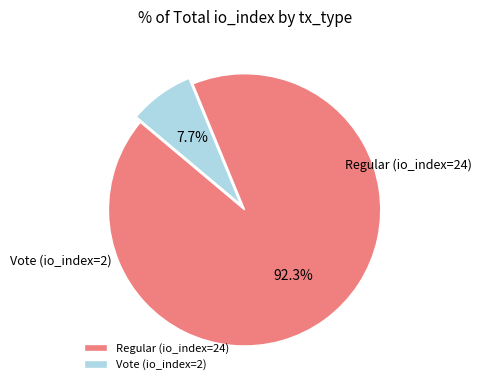

Count the number of slices in the pie.

2